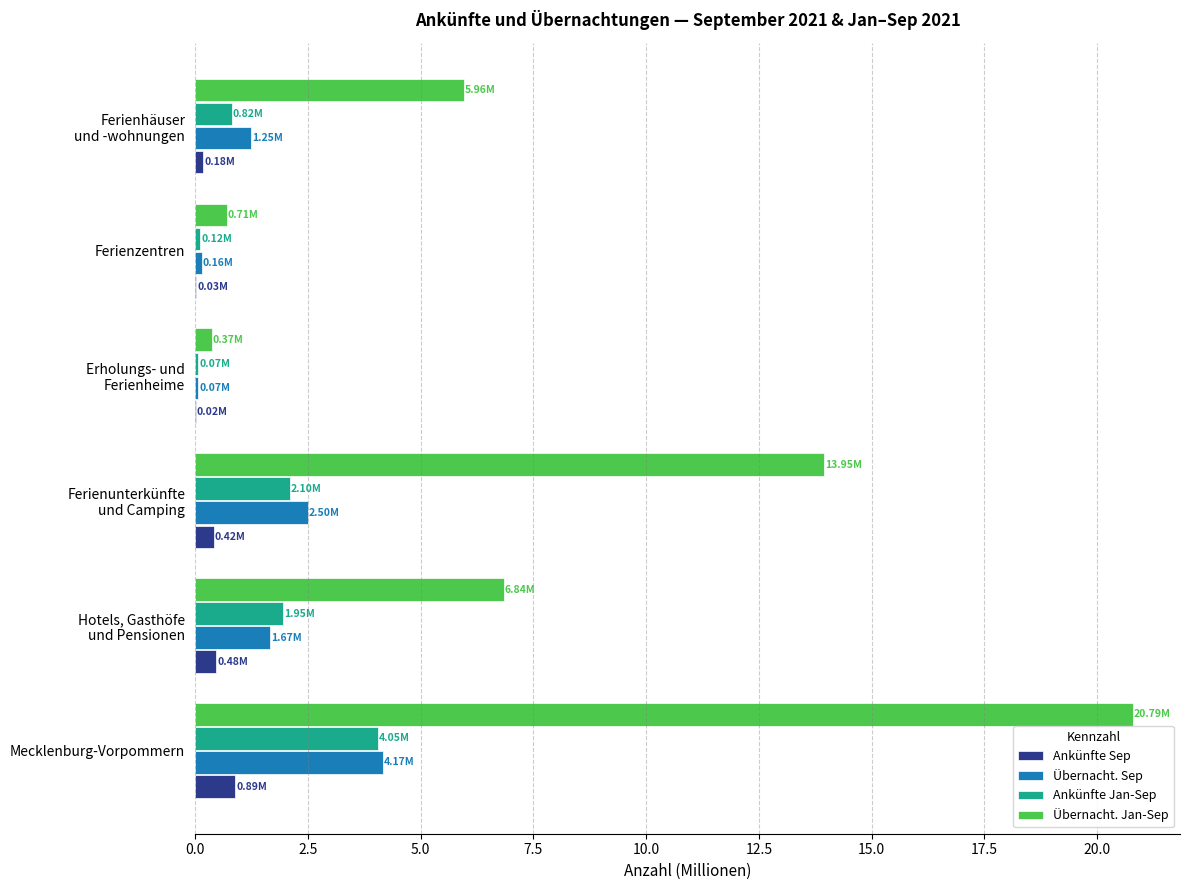

Which series has the largest range (max minus min)?

Übernacht. Jan-Sep